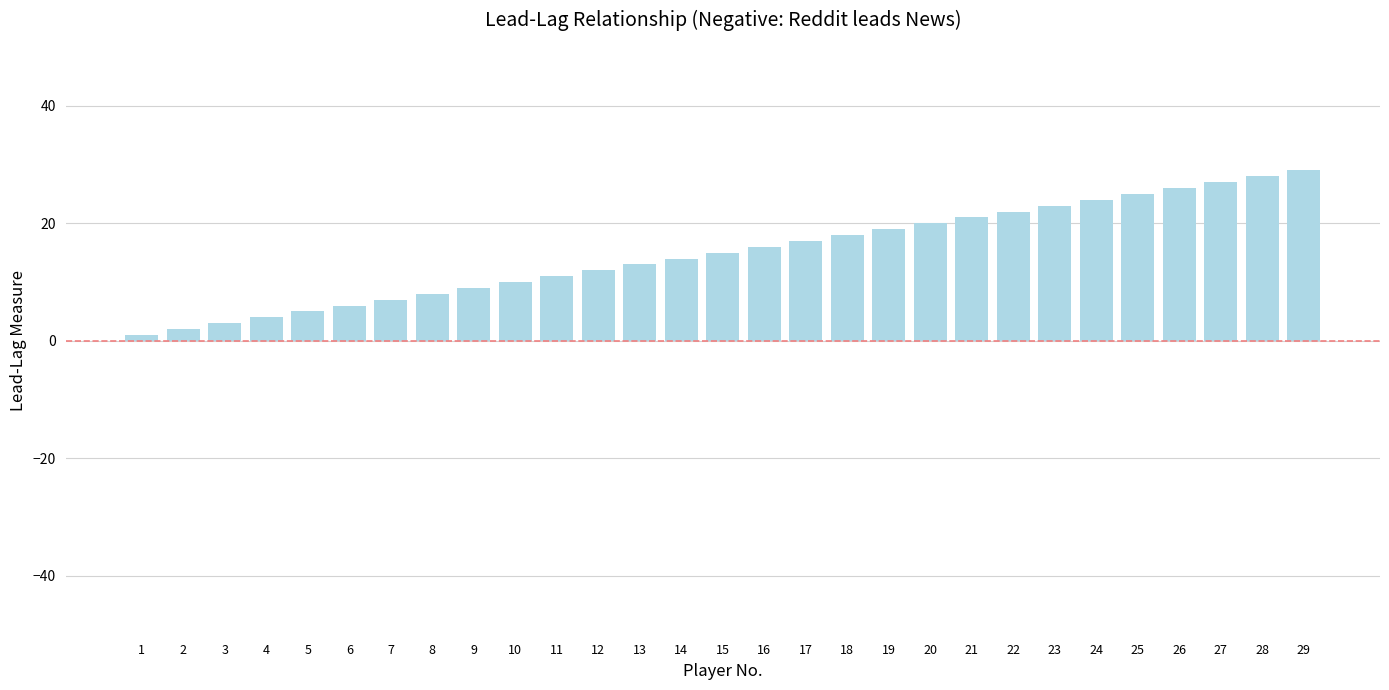

The value at 20 is 32. True or false?

False